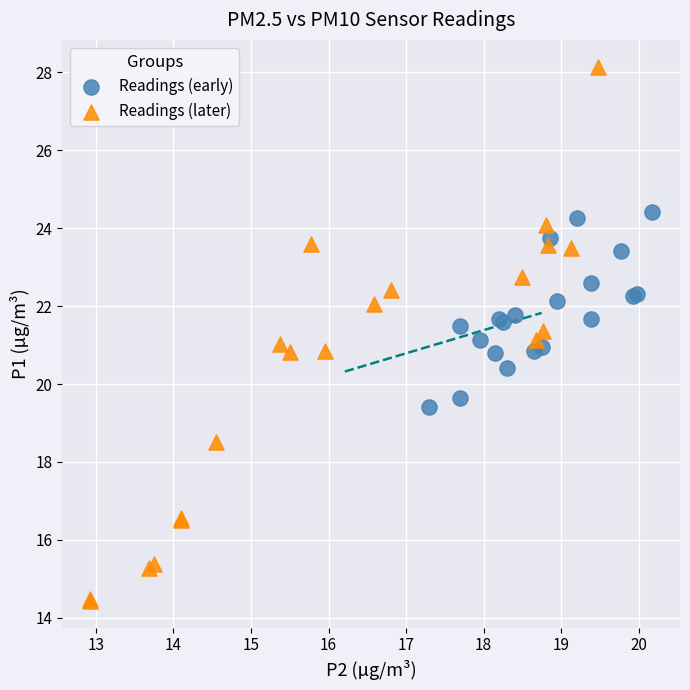

Which series contains the lowest Y value?

Readings (later)